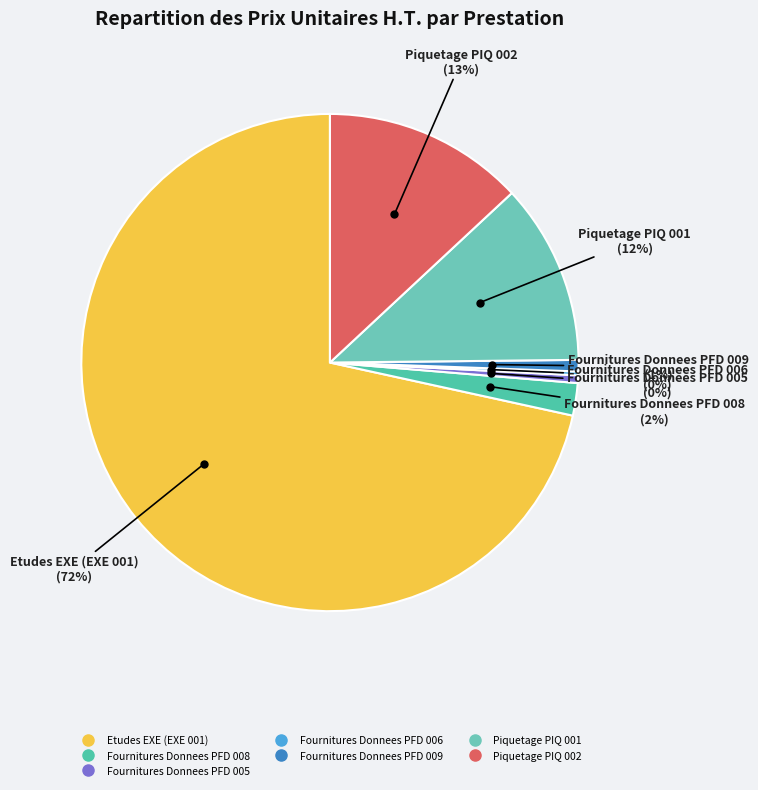

Is there any slice that represents more than half of the pie?

Yes